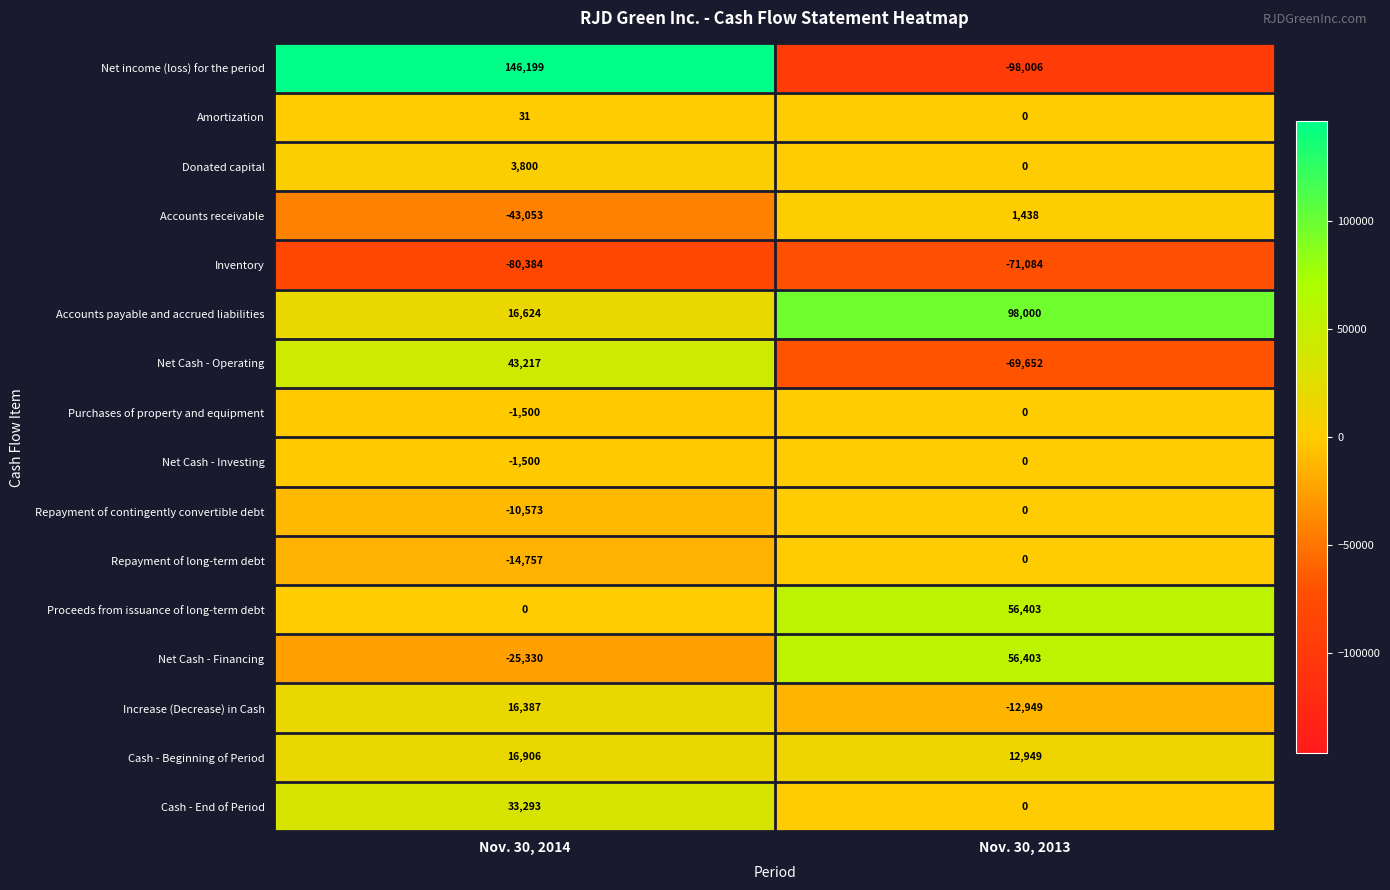

How many distinct data groups are displayed?

16